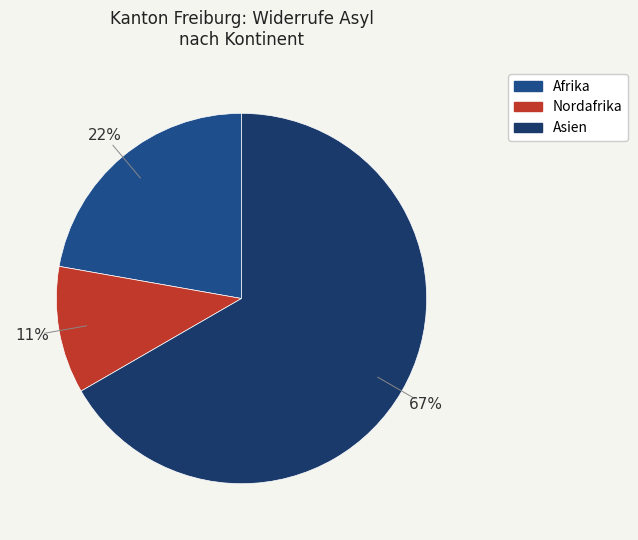

What is the largest slice in the pie chart?

Asien